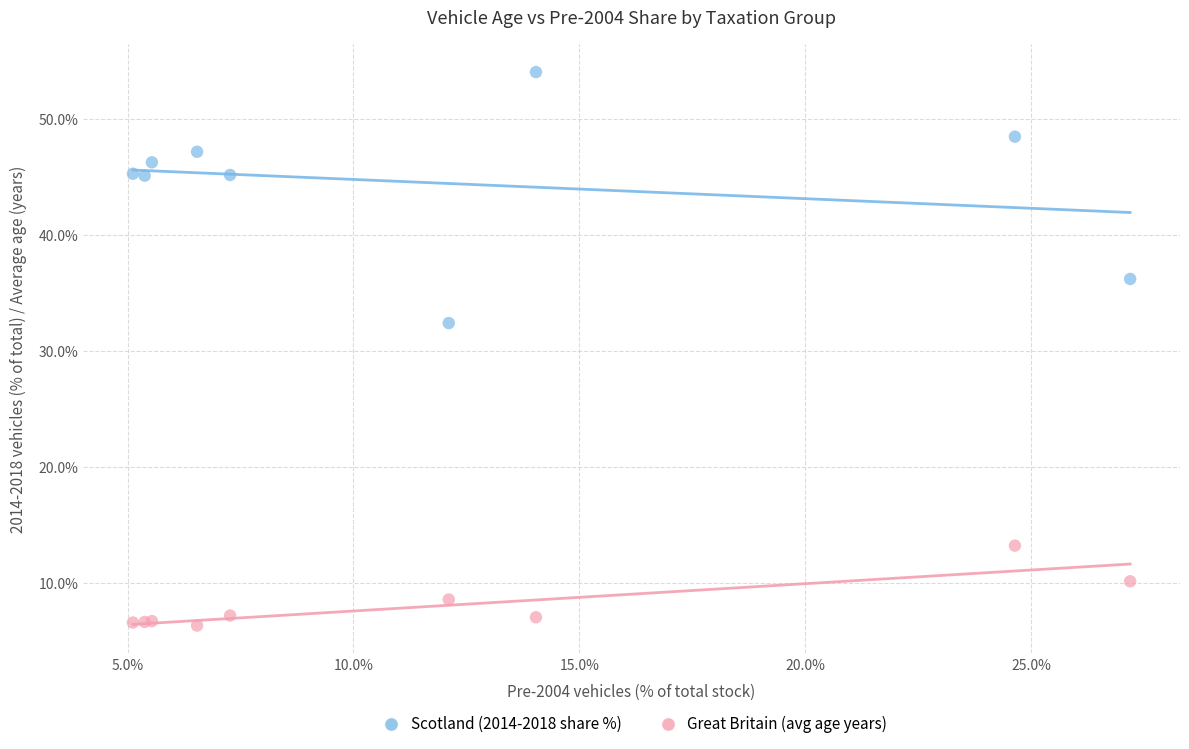

Across all series, what Y value is closest to 30?

32.4